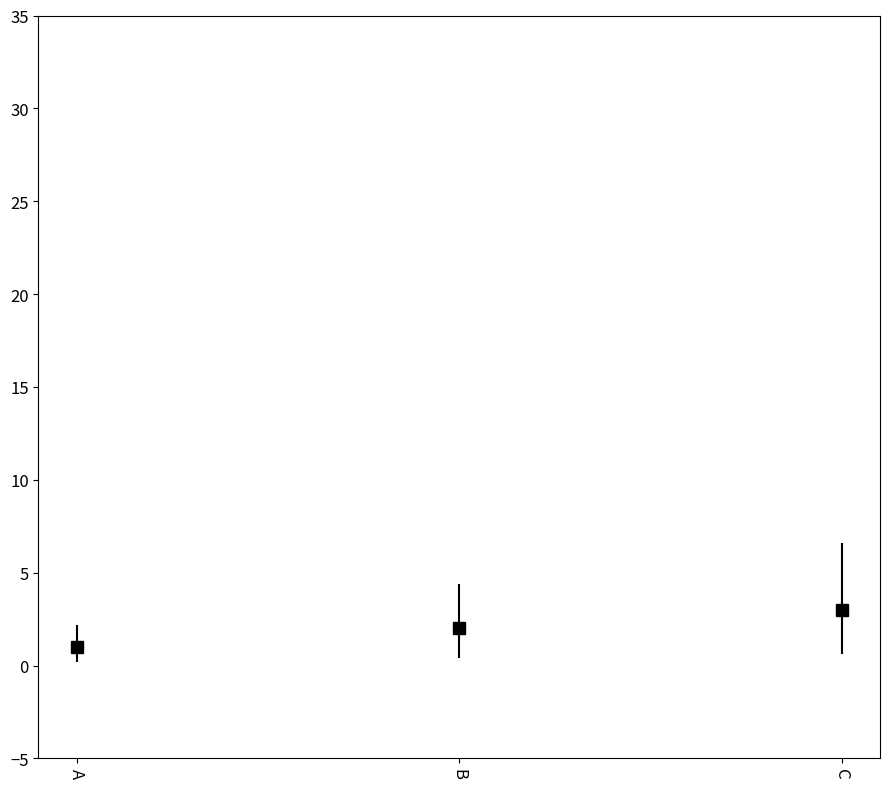

At which category does the chart reach its peak across all series?

C